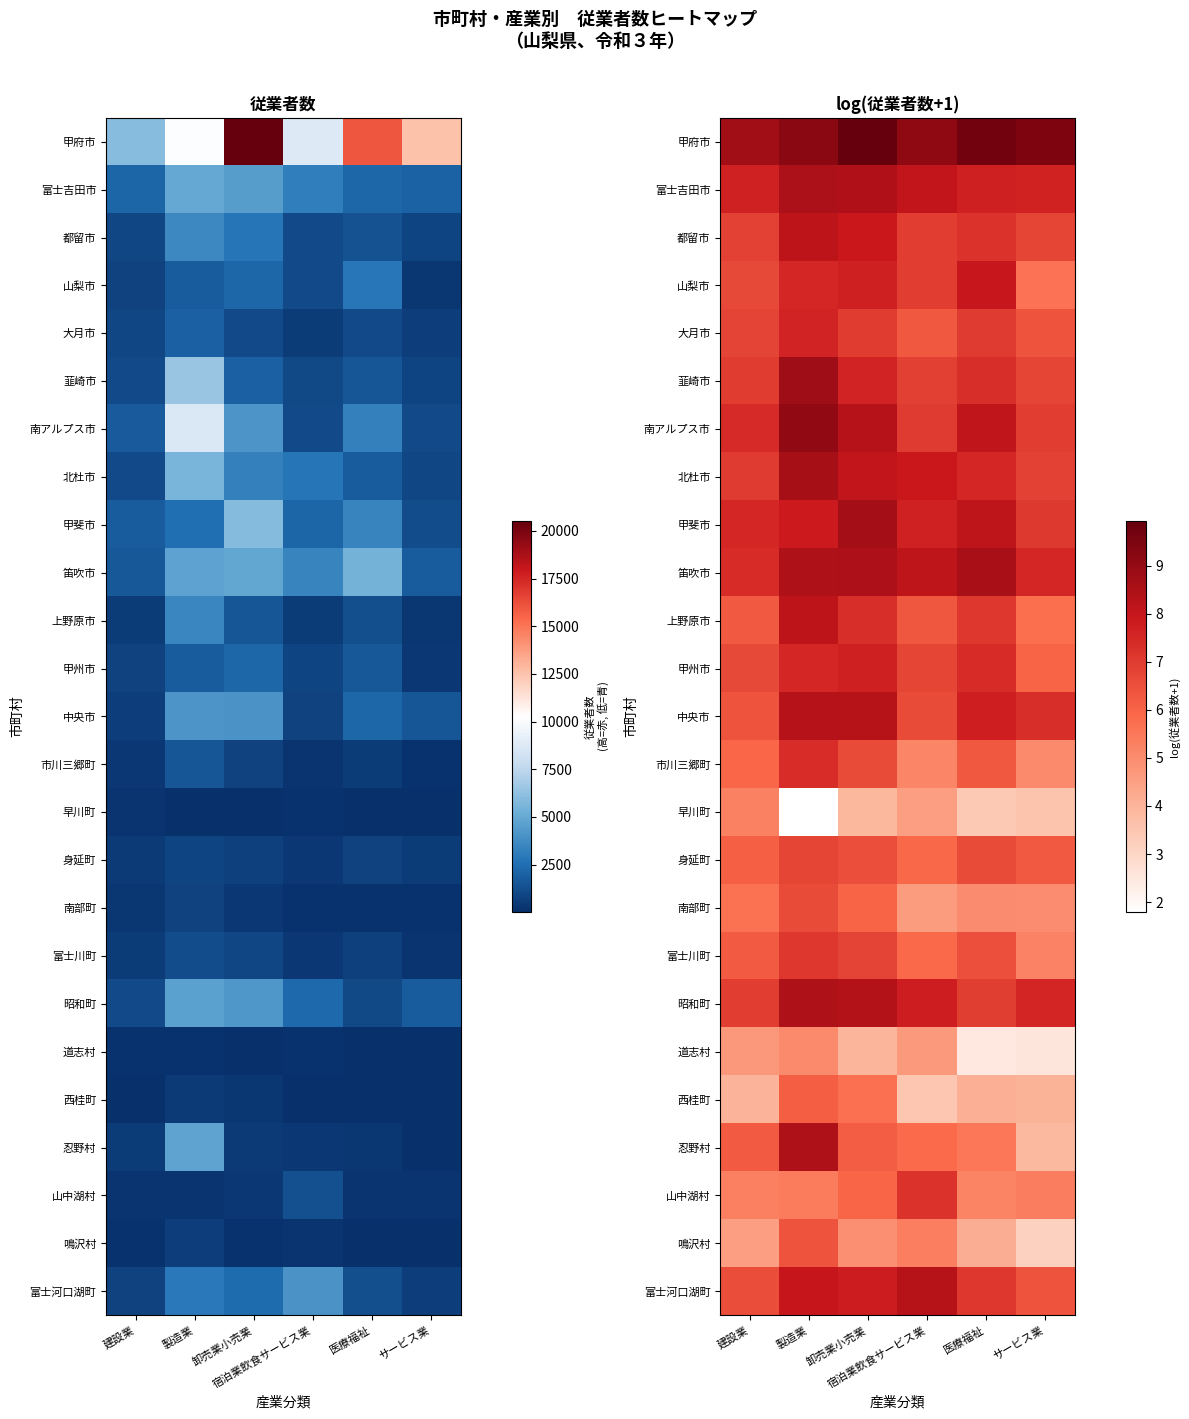

Which category has the highest value in the 昭和町 series?

製造業